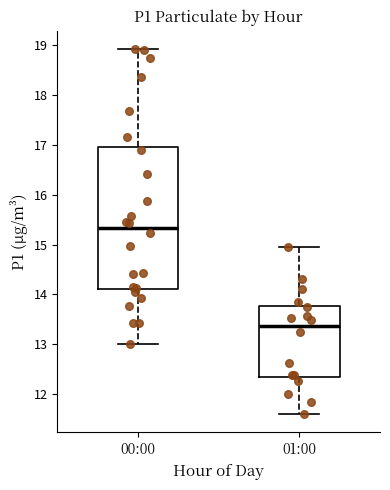

Reading left to right, transcribe this box plot: for each box, give where its median line is, the range the box spans, and where its two whiskers end, as read against the y-axis. The values are not printed on the chart, so give them approximately, as read against the axis.

00:00: median 15.3, box 14.1 to 17.0, whiskers 13.0 to 18.9
01:00: median 13.4, box 12.4 to 13.8, whiskers 11.6 to 15.0